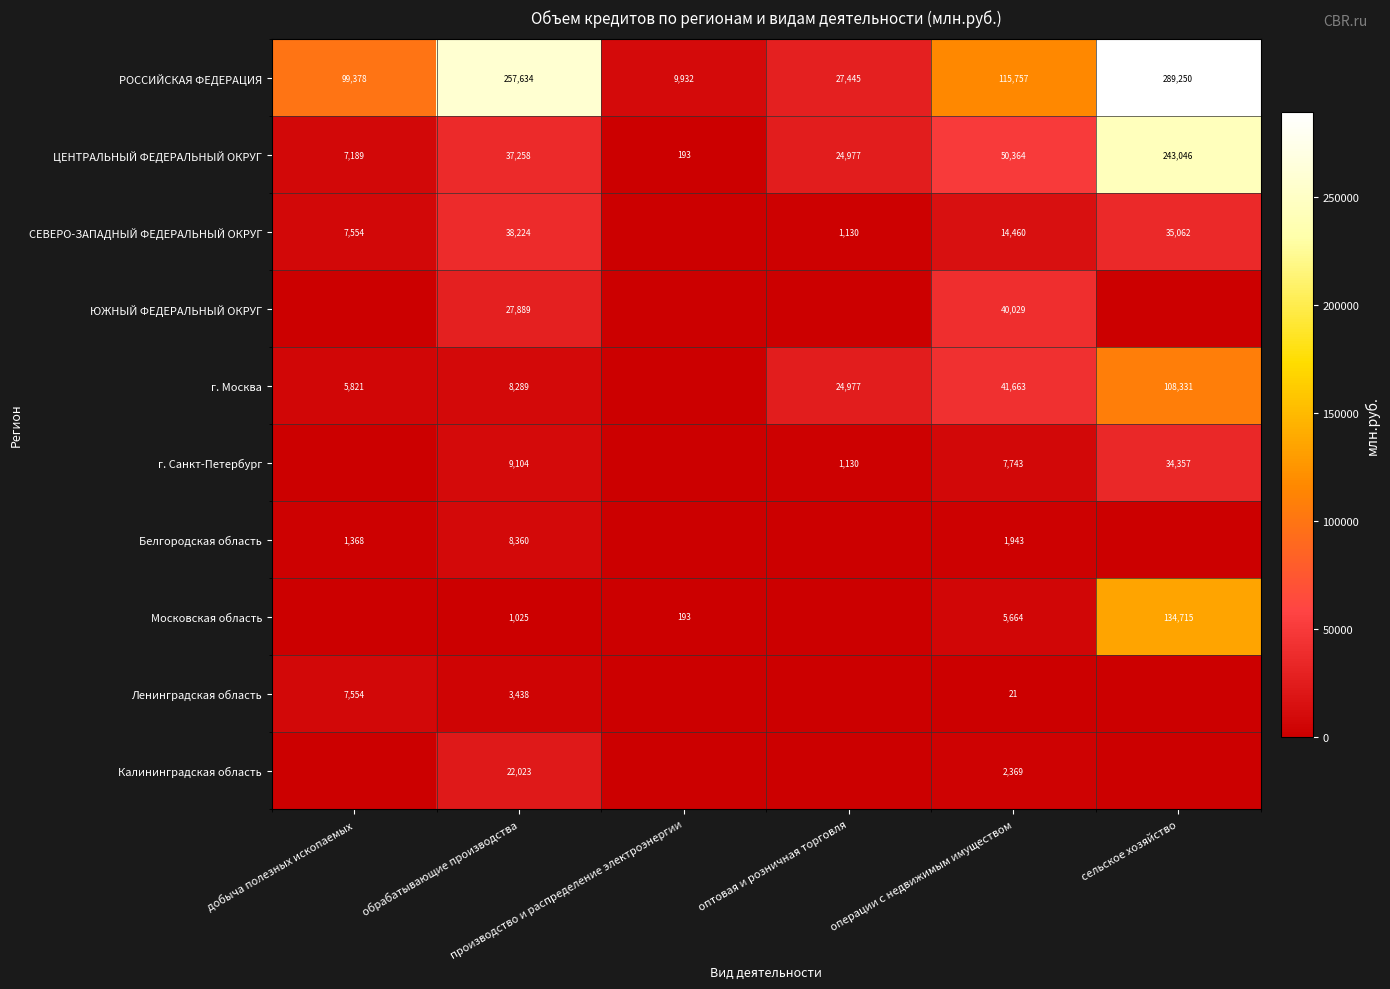

Which series changed the most between обрабатывающие производства and оптовая и розничная торговля?

РОССИЙСКАЯ ФЕДЕРАЦИЯ